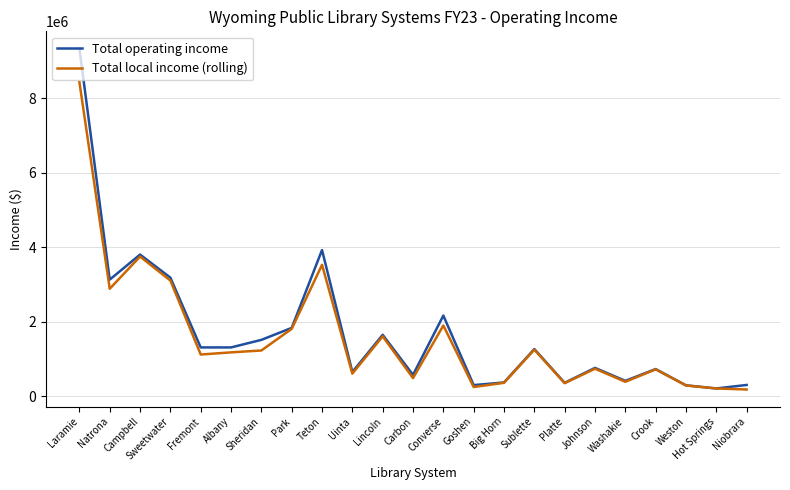

How many lines are shown in the chart?

2